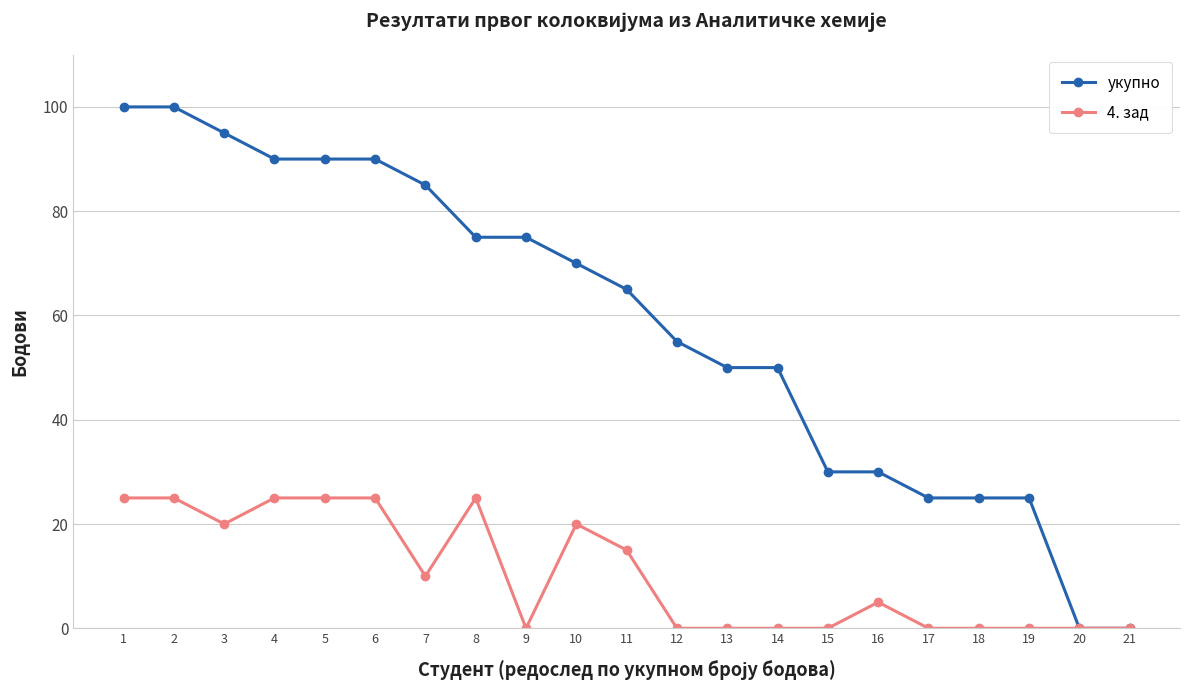

Which series has the largest total across all categories?

укупно